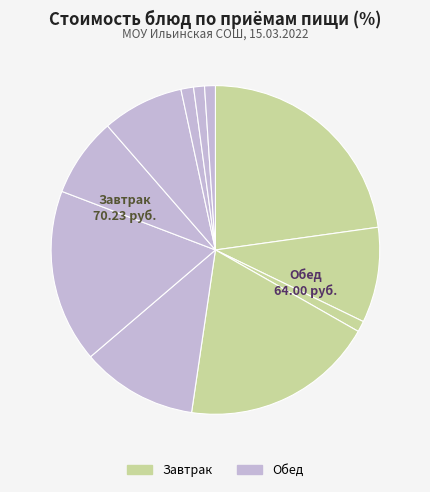

How many slices are in this pie chart?

11